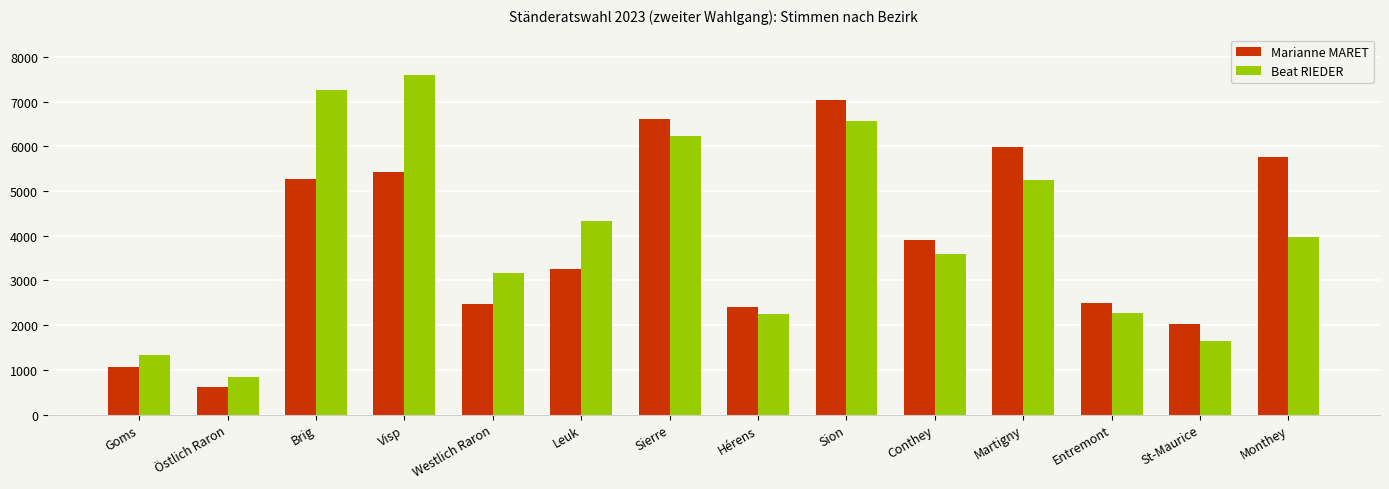

What are all the series names shown in the legend?

Marianne MARET, Beat RIEDER